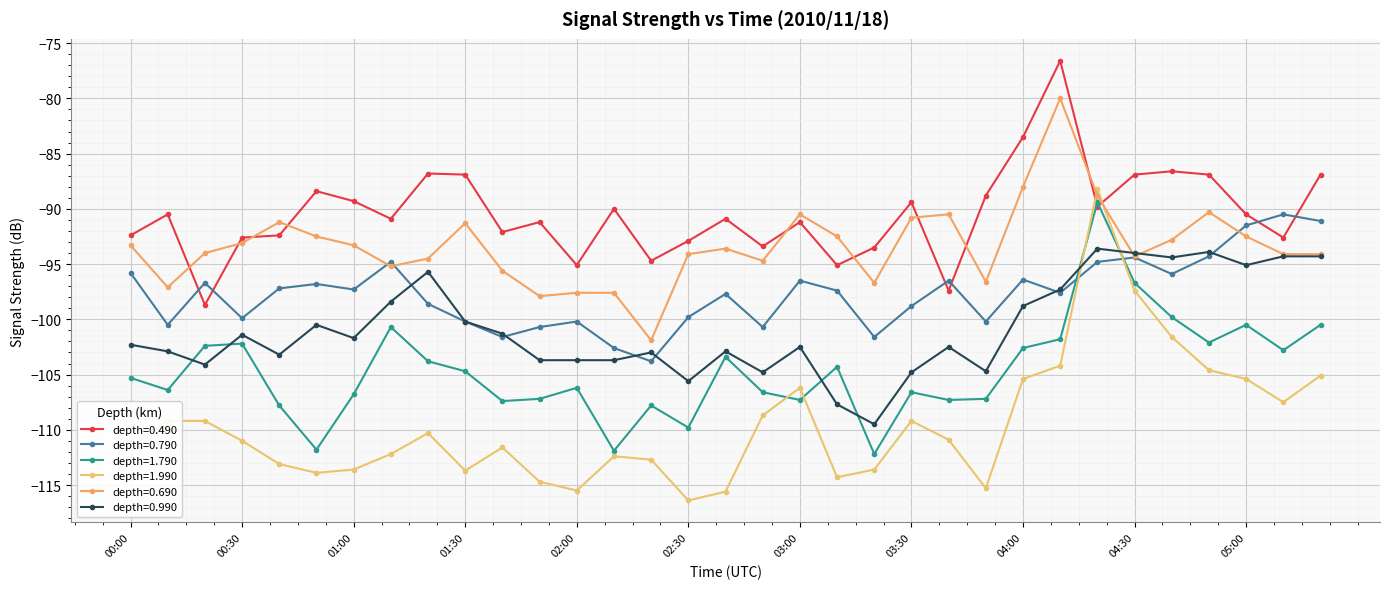

What is the label of the 19th point from the left?

03:00